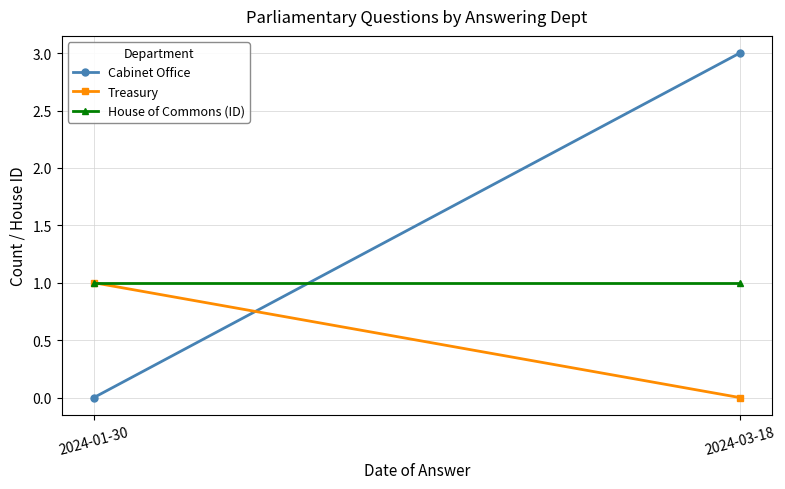

At 2024-03-18, list the series in order from smallest to largest.

Treasury, House of Commons (ID), Cabinet Office